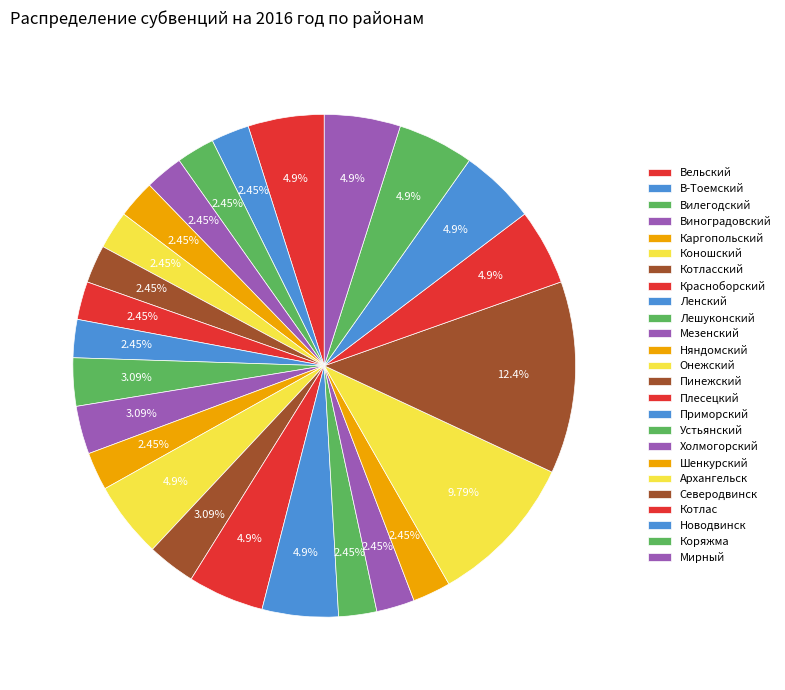

What is the smallest slice in the pie chart?

В-Тоемский